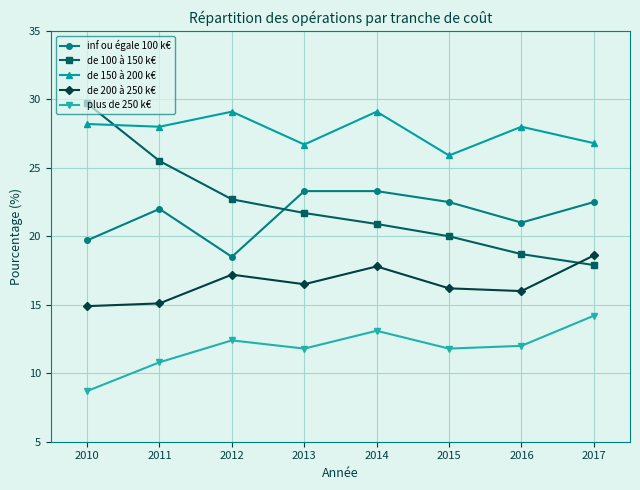

True or false: inf ou égale 100 k€ and de 200 à 250 k€ cross at least once.

False